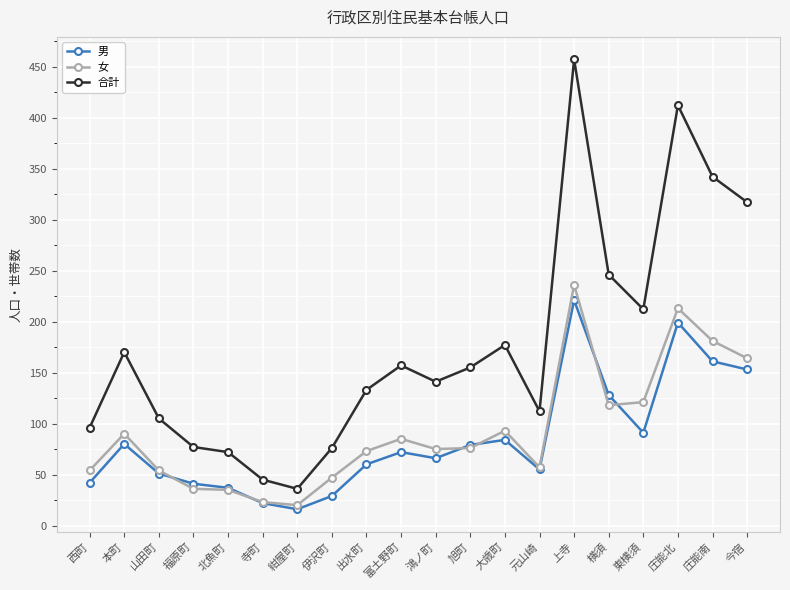

What is the greatest value displayed?

457